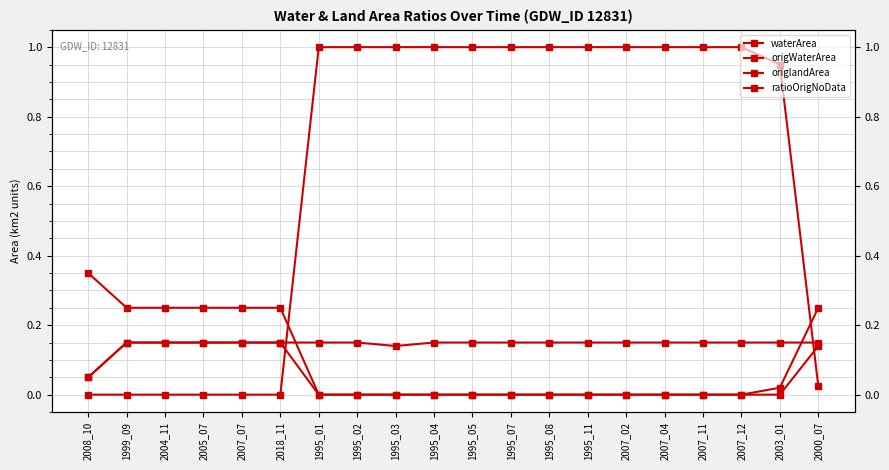

How many categories are shown in the chart?

20